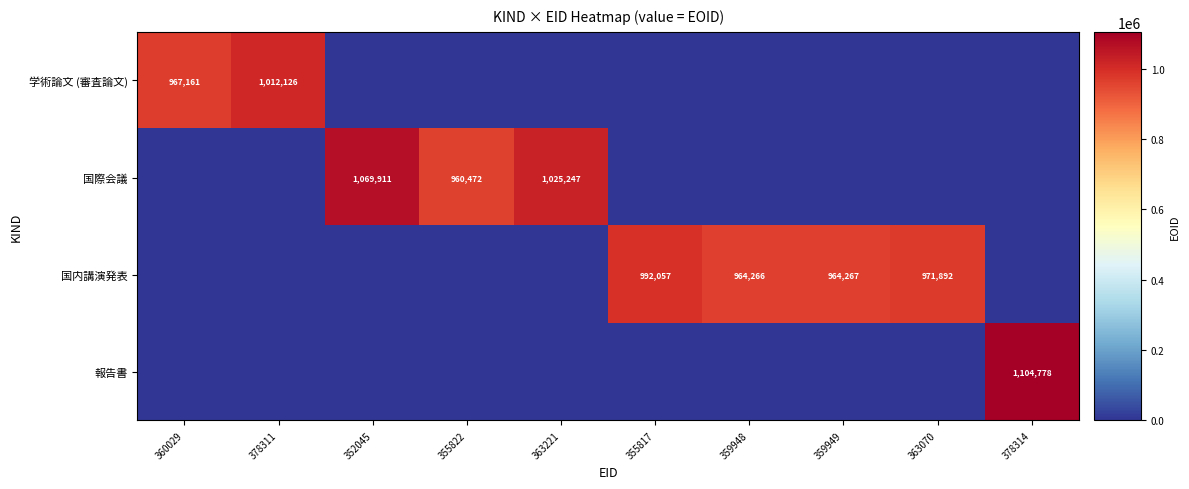

True or false: 国内講演発表 has a value of 971892 at 363070.

True